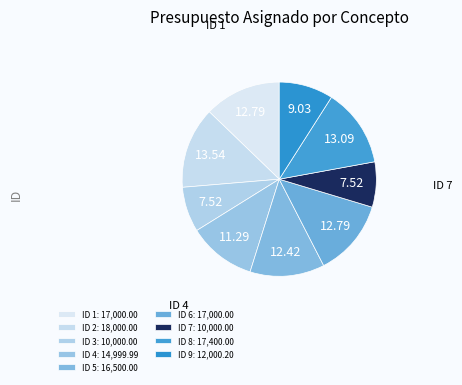

Is the sum of ID 4 and ID 3 greater than half?

No